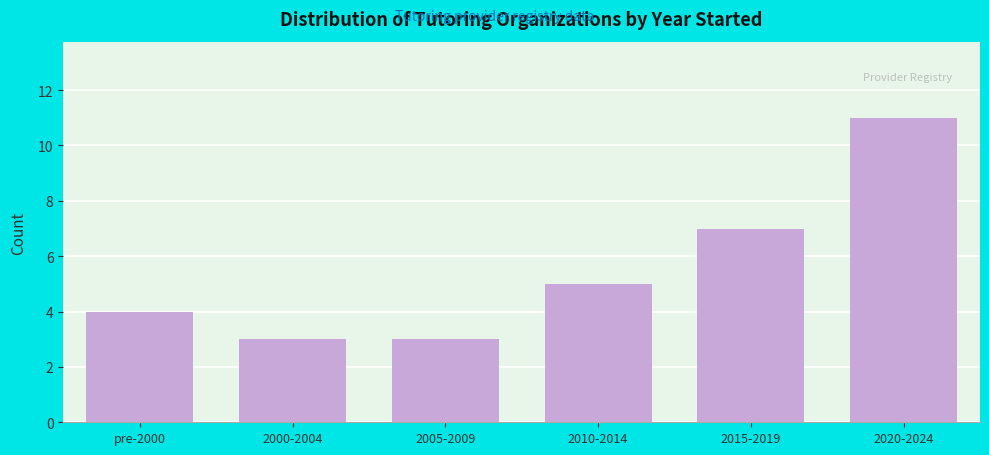

Reading right to left, extract all data points from this chart.

2020-2024=11	2015-2019=7	2010-2014=5	2005-2009=3	2000-2004=3	pre-2000=4